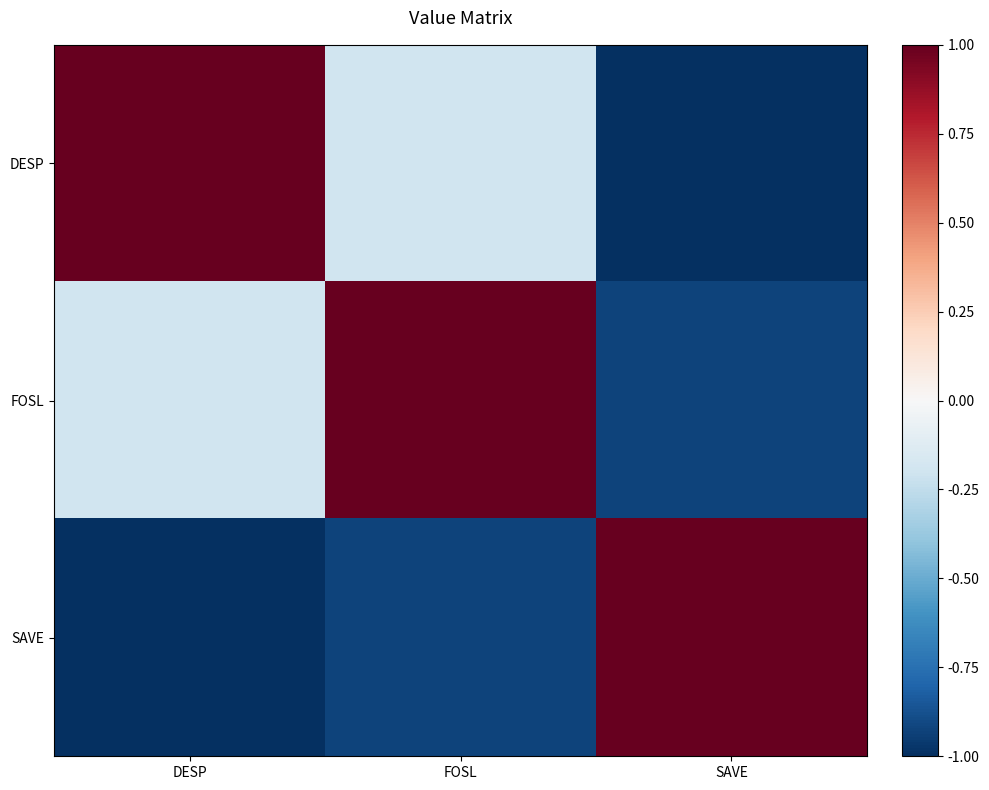

Rank the categories by FOSL value from lowest to highest.

SAVE, DESP, FOSL